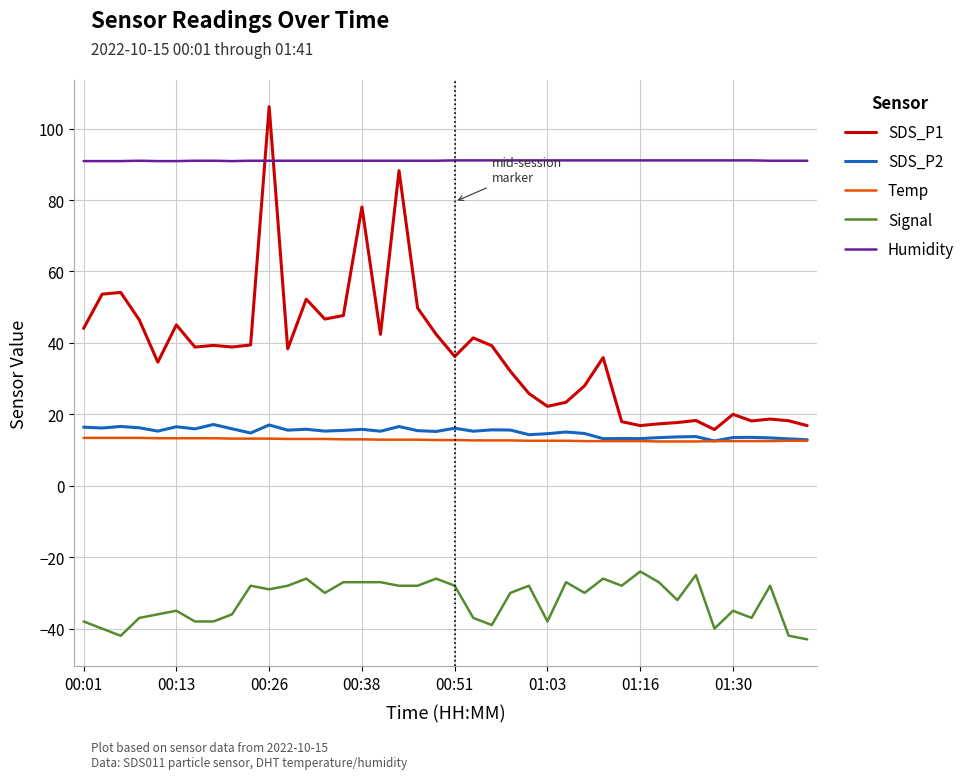

What is the smallest value displayed?

-43.0